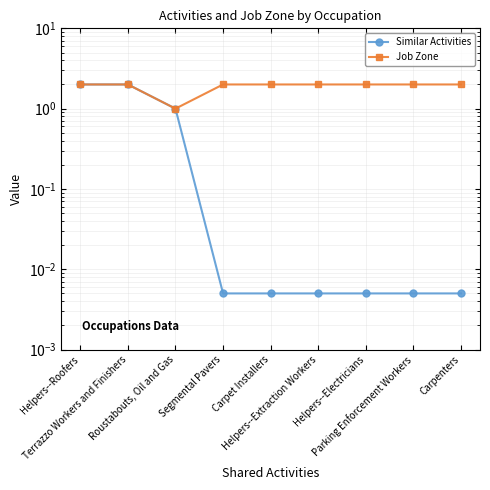

What is the value of the Similar Activities point at the 2nd from the left?

2.0